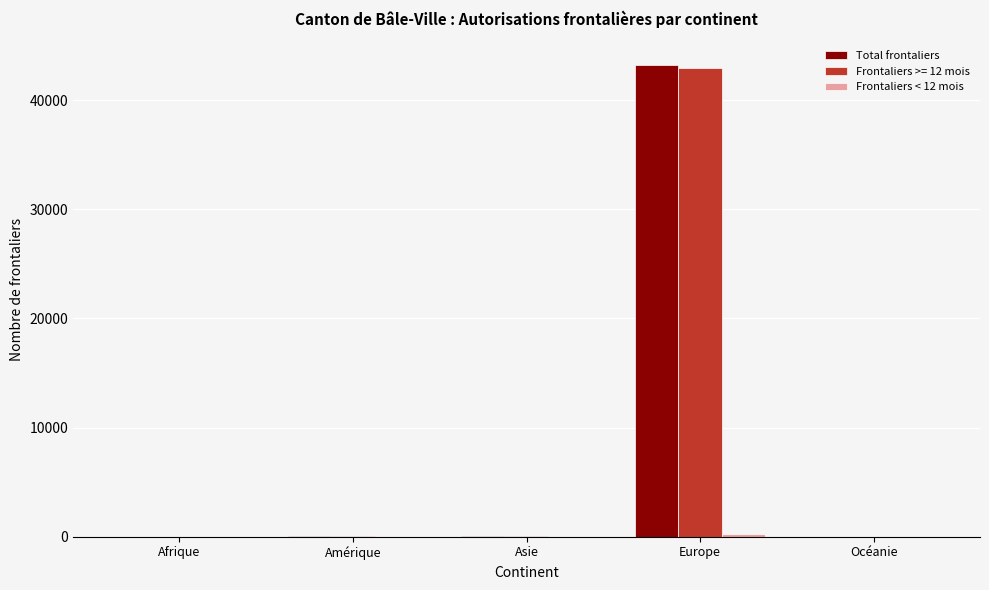

The Total frontaliers series shows 43238 at Europe. True or false?

True